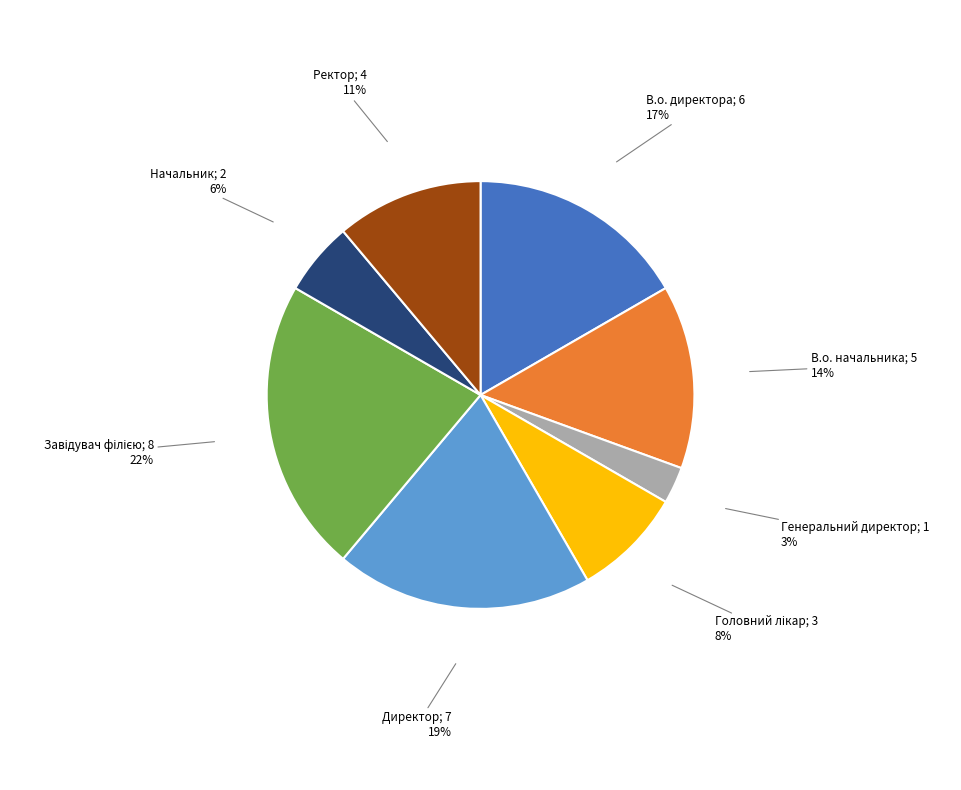

Is there a majority slice in this chart?

No